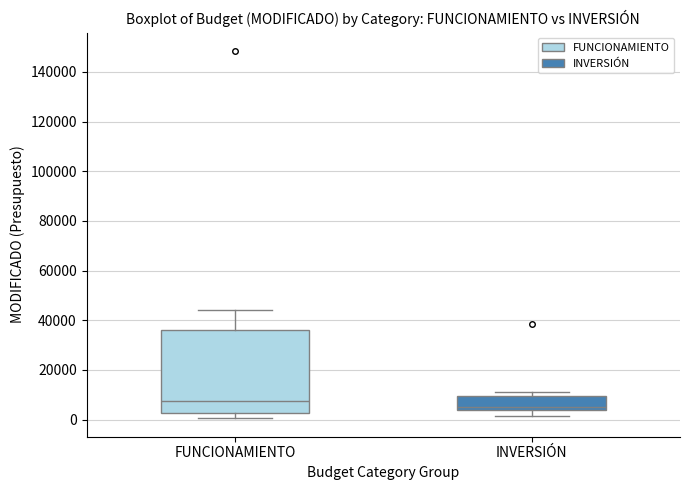

Where does the median line of the box for INVERSIÓN sit on the y-axis? The values are not printed on the chart, so give them approximately, as read against the axis.

6000